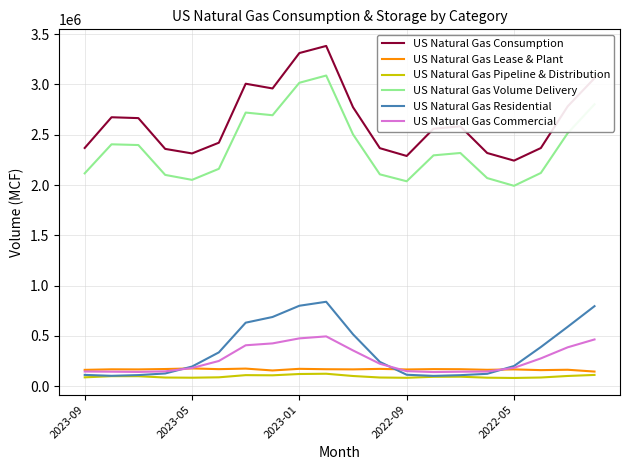

True or false: US Natural Gas Consumption and US Natural Gas Volume Delivery intersect in this chart.

False